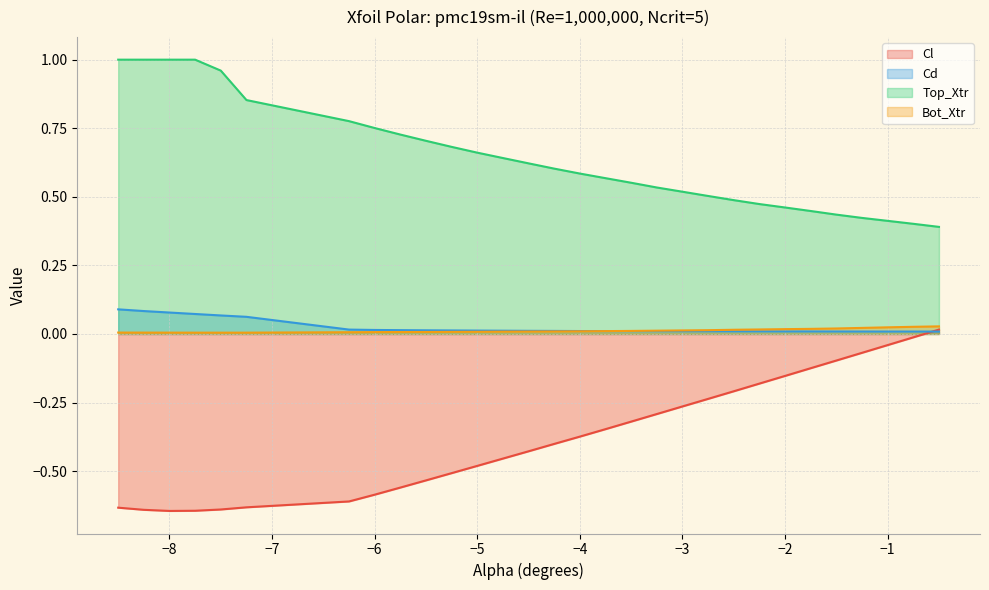

What is the value of the Cl point at the 1st from the left?

-0.6